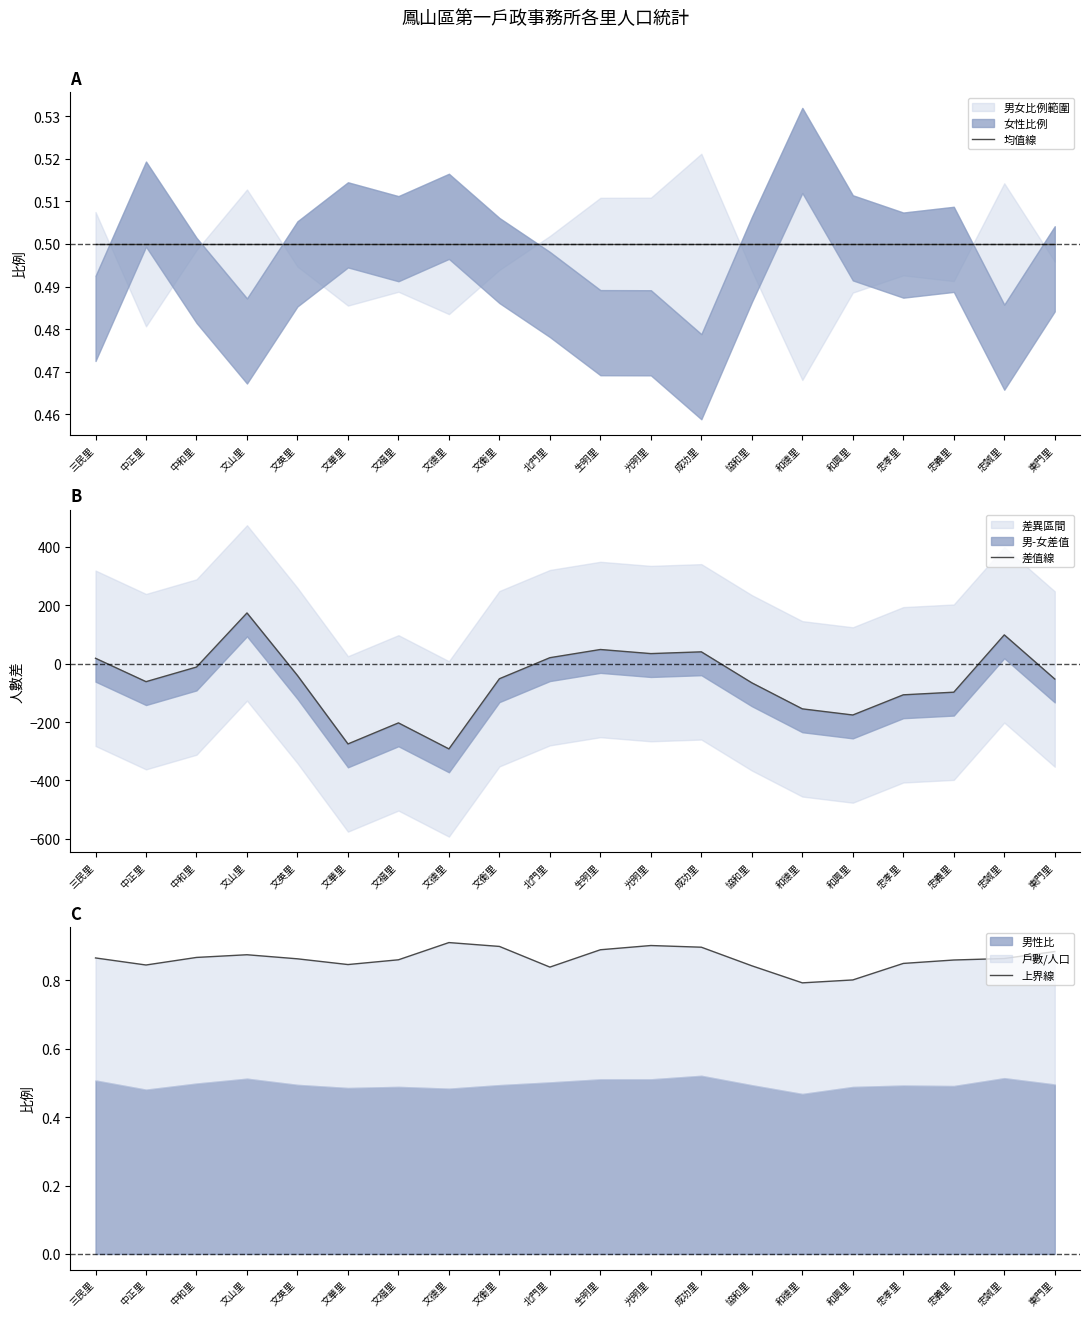

List the series in order of their peak value, lowest first.

均值線, 上界線, 差值線